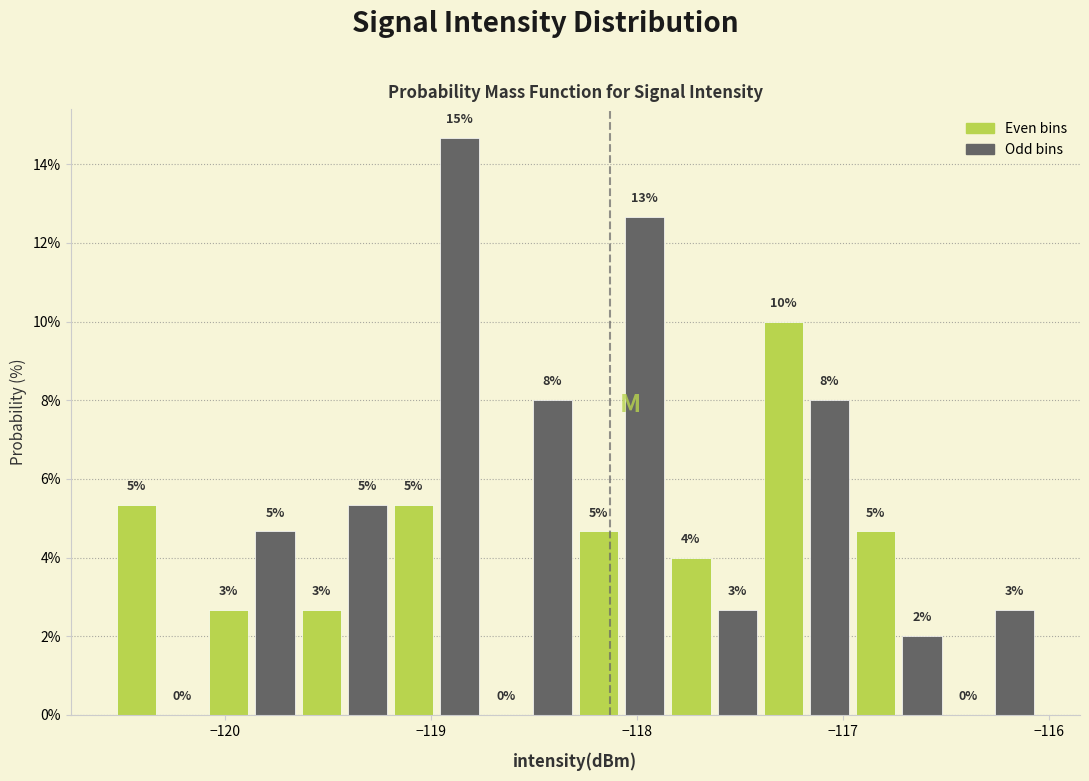

Read against the x-axis, roughly where is the centre of the tallest bar?

-118.9